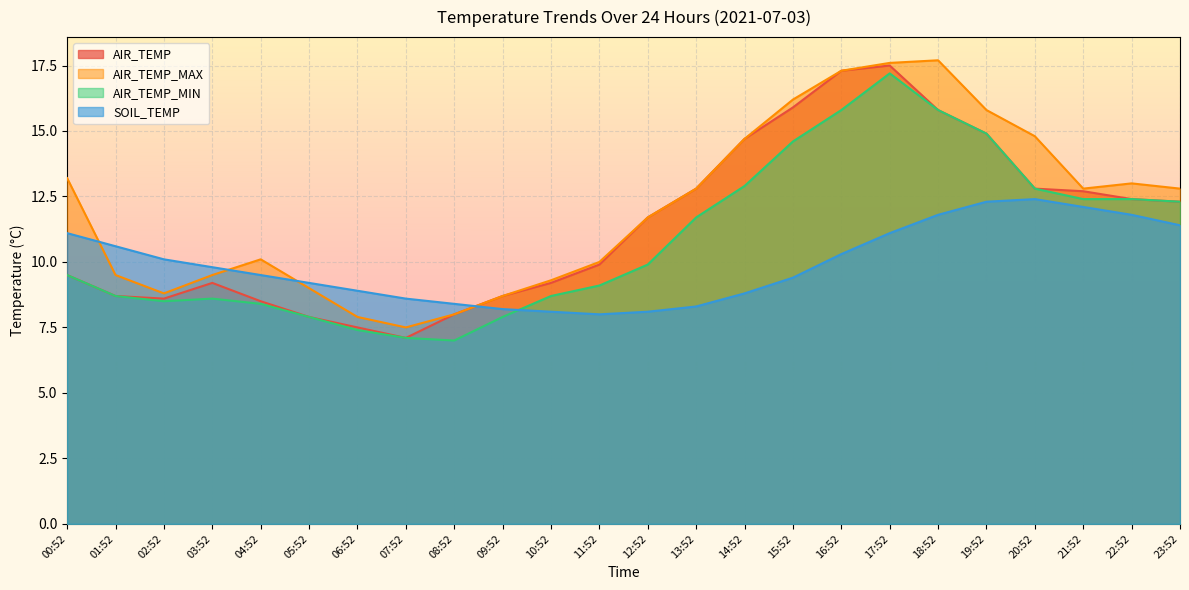

At which label does AIR_TEMP_MAX first exceed 12?

00:52